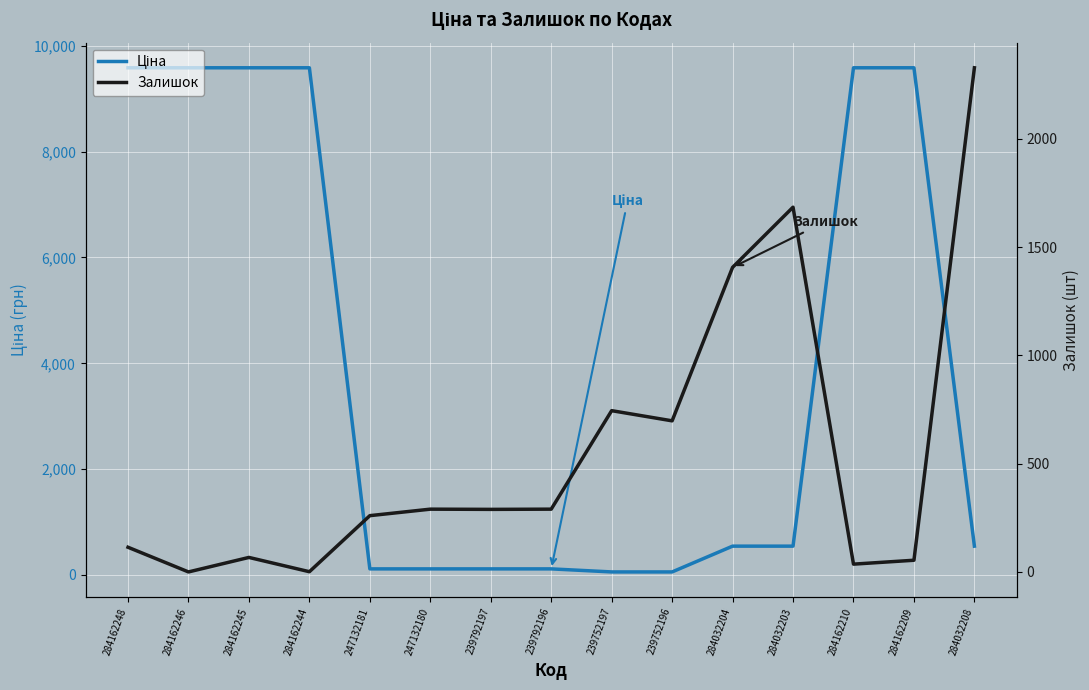

Where do Ціна and Залишок first cross each other?

284162244 and 247132181